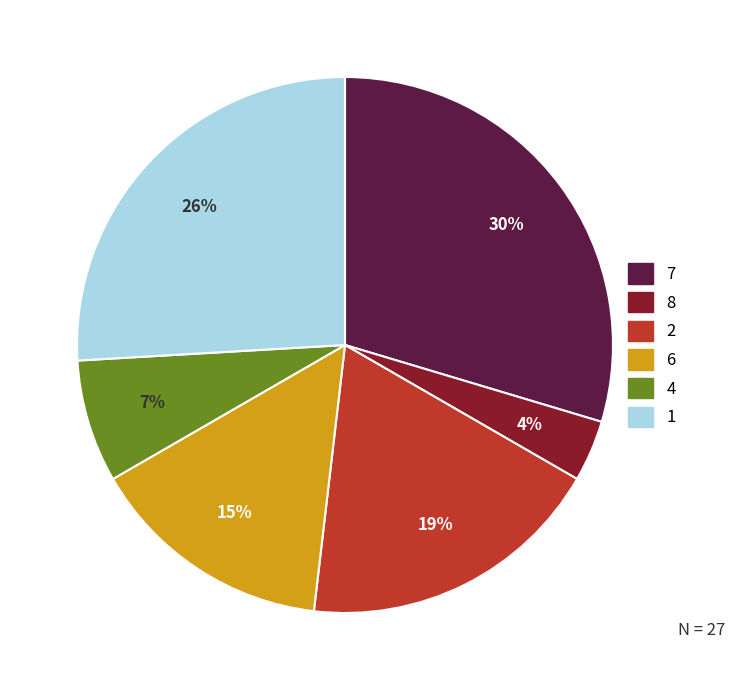

To the nearest percent, what portion does 7 represent?

30%